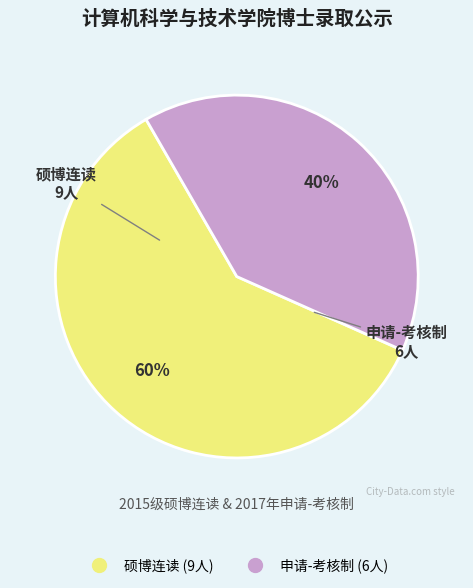

To the nearest percent, what percentage of the pie is 申请-考核制?

40%